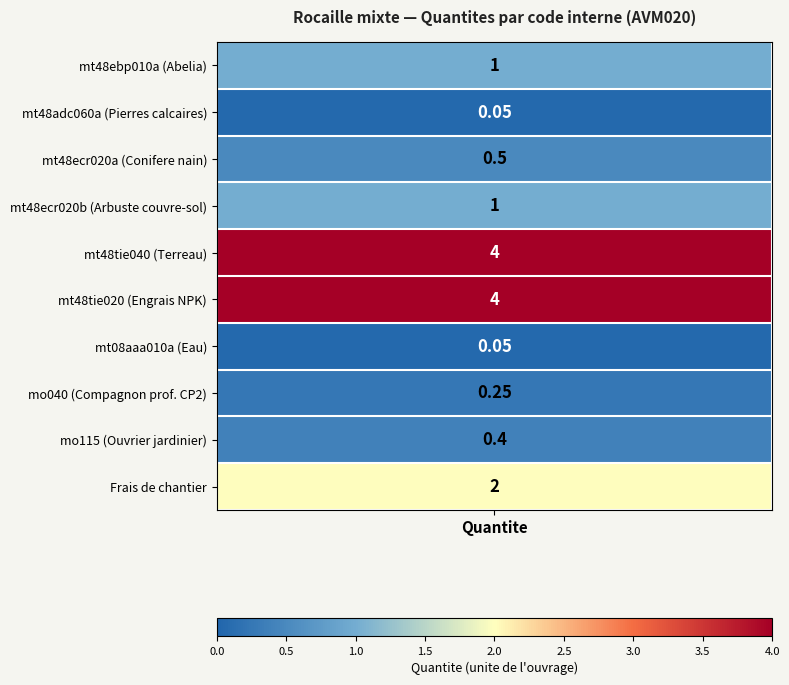

What is the difference between the values at 6 and 7?

0.2